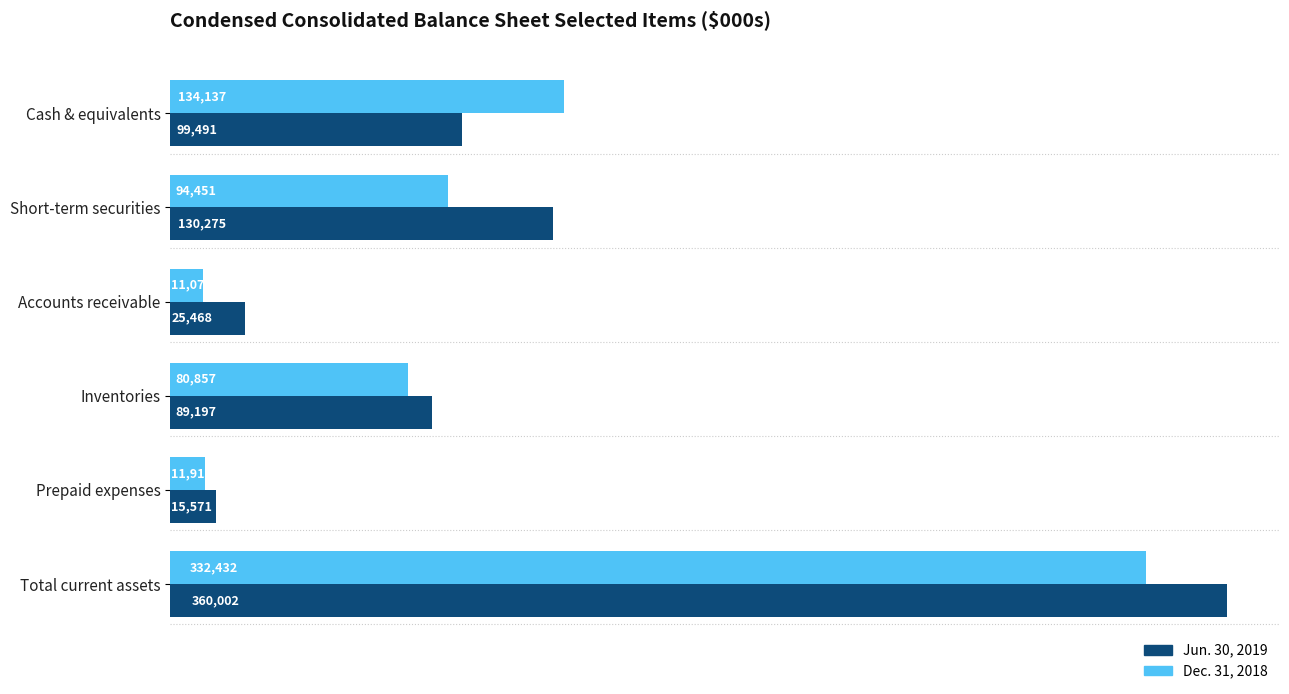

How many series are shown in this chart?

2